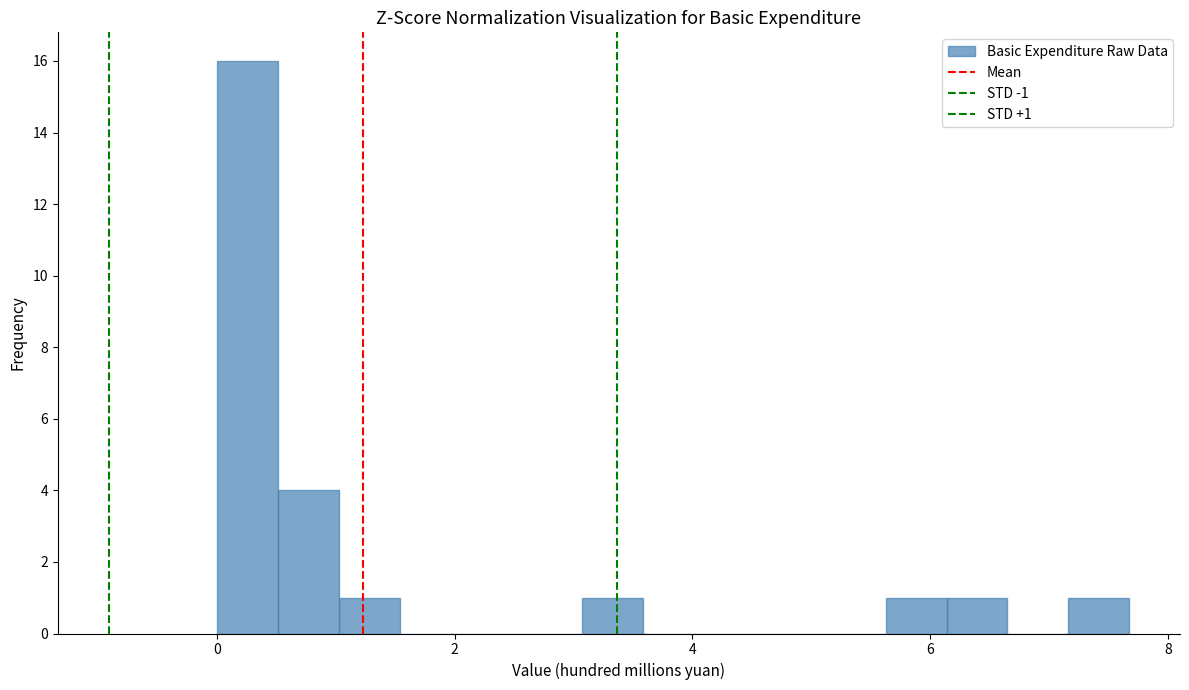

Read against the x-axis, roughly where is the centre of the tallest bar?

0.2